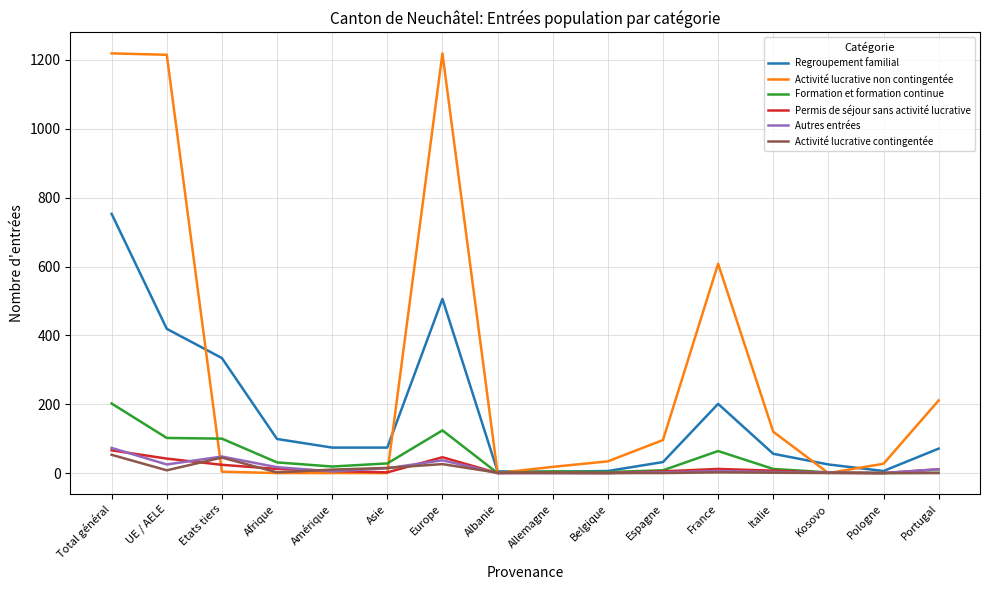

Which series changed the most between Asie and France?

Activité lucrative non contingentée